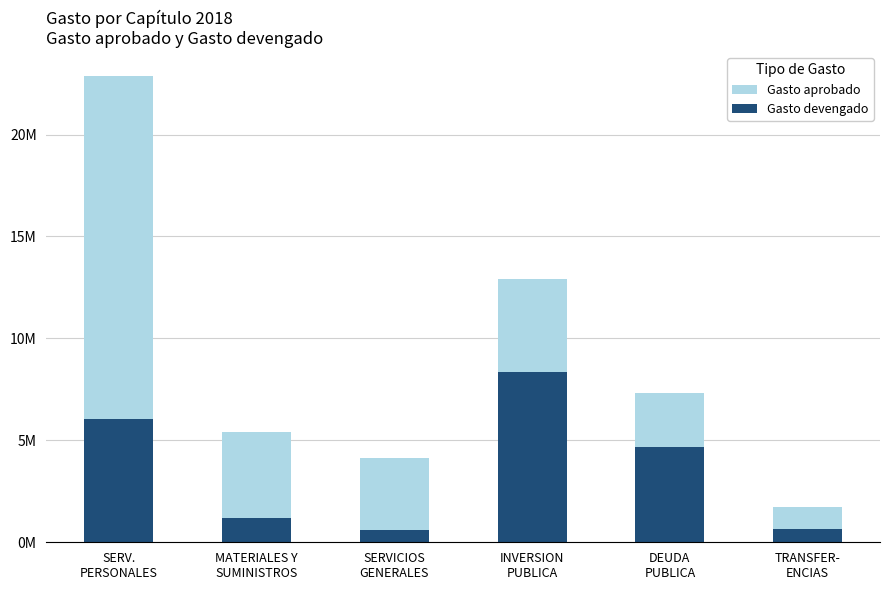

At which label is Gasto aprobado closest to 12318297?

INVERSION
PUBLICA